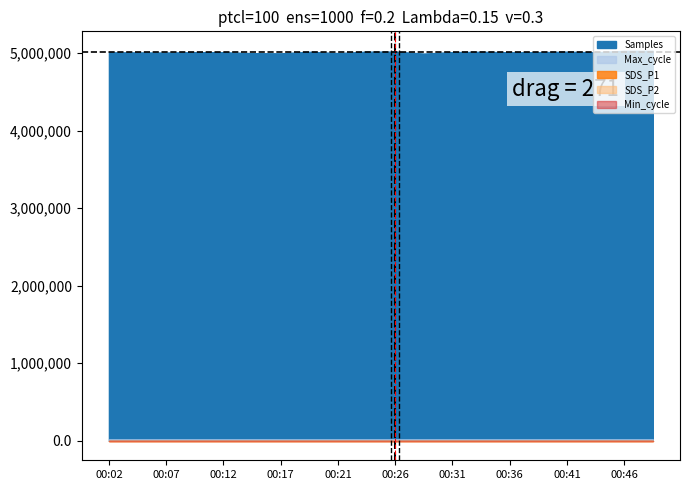

How many interior local valleys does the SDS_P2 series have?

1